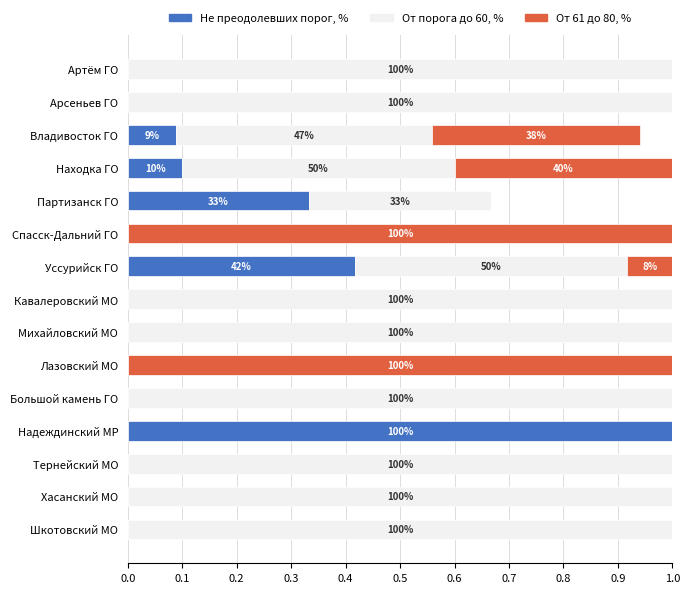

The value of Не преодолевших порог, % at Кавалеровский МО is -0.7. True or false?

False